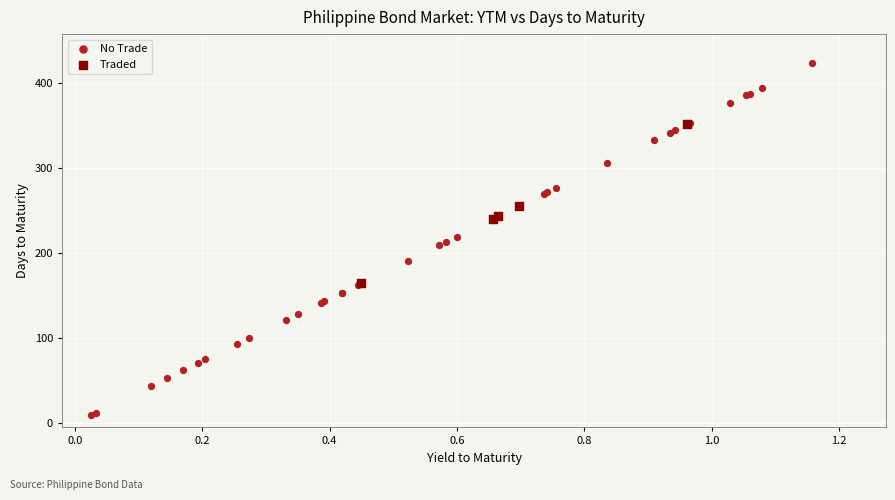

Which series contains the lowest Y value?

No Trade